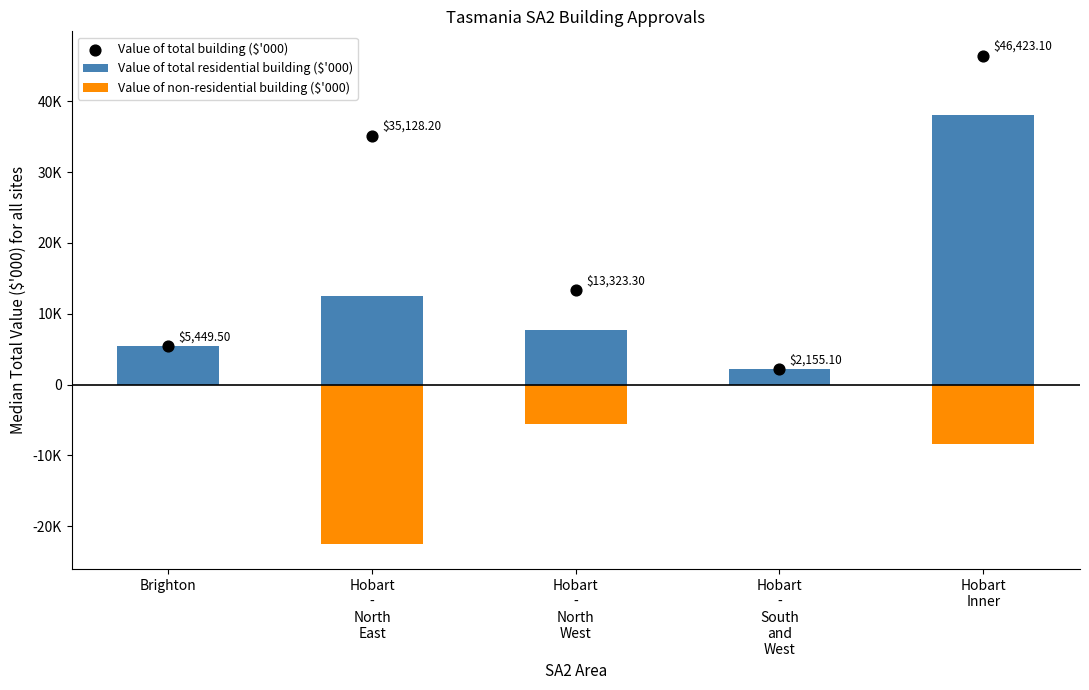

What are all the series names shown in the legend?

Value of total residential building ($'000), Value of non-residential building ($'000), Value of total building ($'000)